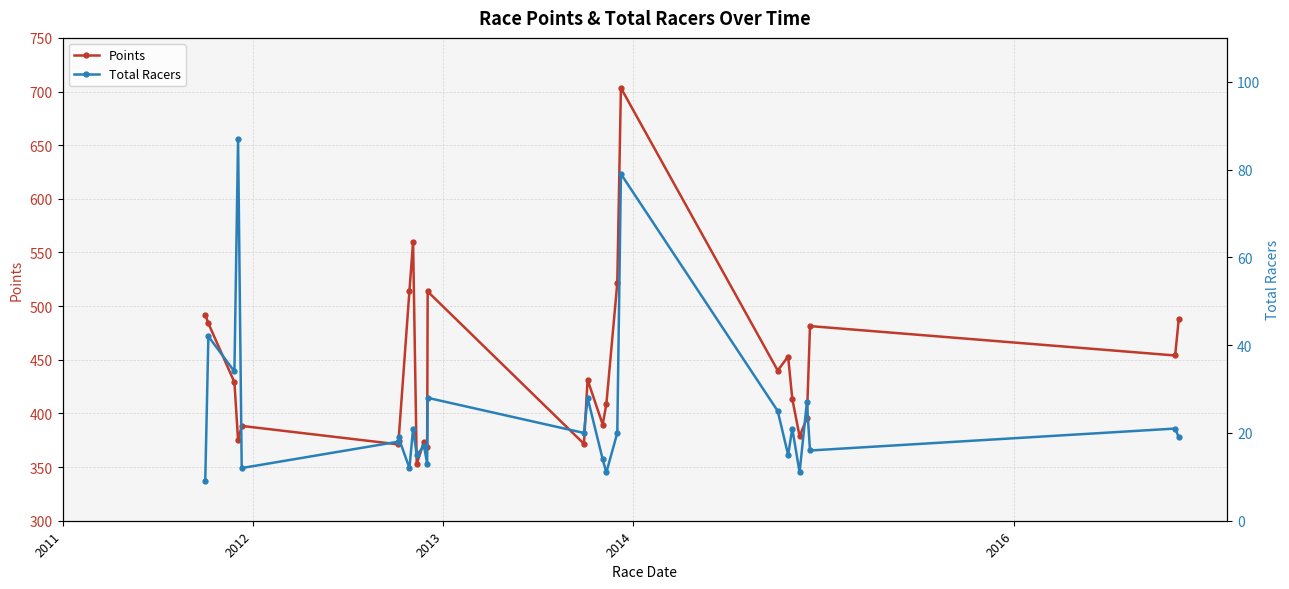

True or false: Points has more than 0 interior local peaks.

True